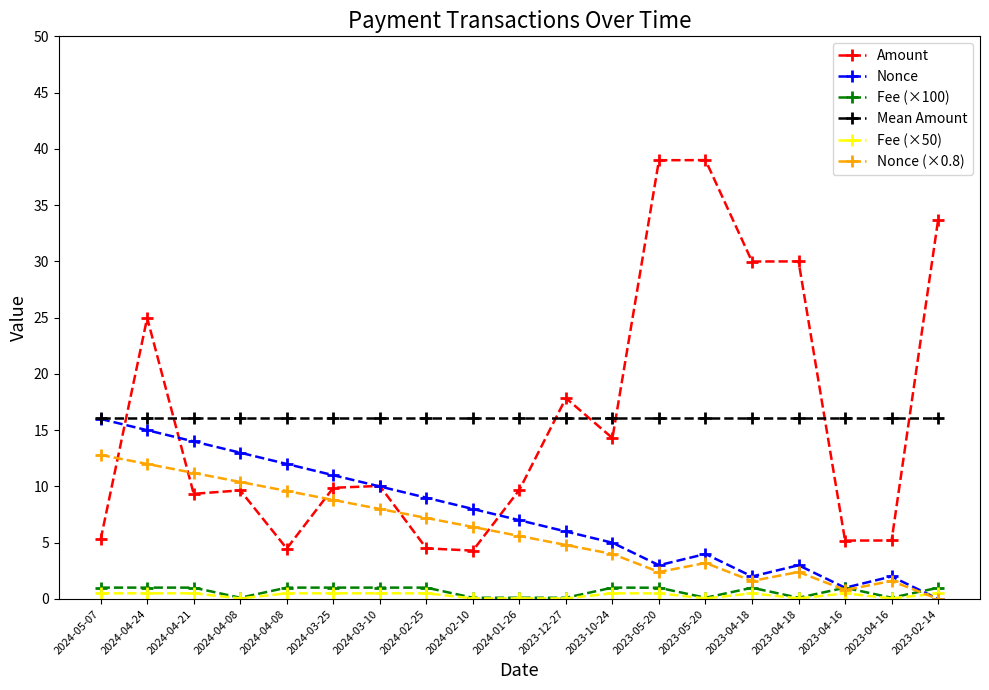

Reading right to left, list all the values displayed in this chart.

Amount: 2023-02-14=33.7	2023-04-16=5.2	2023-04-16=5.2	2023-04-18=30.0	2023-04-18=30.0	2023-05-20=39.0	2023-05-20=39.0	2023-10-24=14.3	2023-12-27=17.9	2024-01-26=9.7	2024-02-10=4.3	2024-02-25=4.5	2024-03-10=10.1	2024-03-25=9.9	2024-04-08=4.5	2024-04-08=9.7	2024-04-21=9.3	2024-04-24=25.0	2024-05-07=5.3
Nonce: 2023-02-14=0.0	2023-04-16=2.0	2023-04-16=1.0	2023-04-18=3.0	2023-04-18=2.0	2023-05-20=4.0	2023-05-20=3.0	2023-10-24=5.0	2023-12-27=6.0	2024-01-26=7.0	2024-02-10=8.0	2024-02-25=9.0	2024-03-10=10.0	2024-03-25=11.0	2024-04-08=12.0	2024-04-08=13.0	2024-04-21=14.0	2024-04-24=15.0	2024-05-07=16.0
Fee (×100): 2023-02-14=1.0	2023-04-16=0.1	2023-04-16=1.0	2023-04-18=0.1	2023-04-18=1.0	2023-05-20=0.1	2023-05-20=1.0	2023-10-24=1.0	2023-12-27=0.1	2024-01-26=0.1	2024-02-10=0.1	2024-02-25=1.0	2024-03-10=1.0	2024-03-25=1.0	2024-04-08=1.0	2024-04-08=0.1	2024-04-21=1.0	2024-04-24=1.0	2024-05-07=1.0
Mean Amount: 2023-02-14=16.1	2023-04-16=16.1	2023-04-16=16.1	2023-04-18=16.1	2023-04-18=16.1	2023-05-20=16.1	2023-05-20=16.1	2023-10-24=16.1	2023-12-27=16.1	2024-01-26=16.1	2024-02-10=16.1	2024-02-25=16.1	2024-03-10=16.1	2024-03-25=16.1	2024-04-08=16.1	2024-04-08=16.1	2024-04-21=16.1	2024-04-24=16.1	2024-05-07=16.1
Fee (×50): 2023-02-14=0.5	2023-04-16=0.1	2023-04-16=0.5	2023-04-18=0.1	2023-04-18=0.5	2023-05-20=0.1	2023-05-20=0.5	2023-10-24=0.5	2023-12-27=0.1	2024-01-26=0.1	2024-02-10=0.1	2024-02-25=0.5	2024-03-10=0.5	2024-03-25=0.5	2024-04-08=0.5	2024-04-08=0.1	2024-04-21=0.5	2024-04-24=0.5	2024-05-07=0.5
Nonce (×0.8): 2023-02-14=0.0	2023-04-16=1.6	2023-04-16=0.8	2023-04-18=2.4	2023-04-18=1.6	2023-05-20=3.2	2023-05-20=2.4	2023-10-24=4.0	2023-12-27=4.8	2024-01-26=5.6	2024-02-10=6.4	2024-02-25=7.2	2024-03-10=8.0	2024-03-25=8.8	2024-04-08=9.6	2024-04-08=10.4	2024-04-21=11.2	2024-04-24=12.0	2024-05-07=12.8